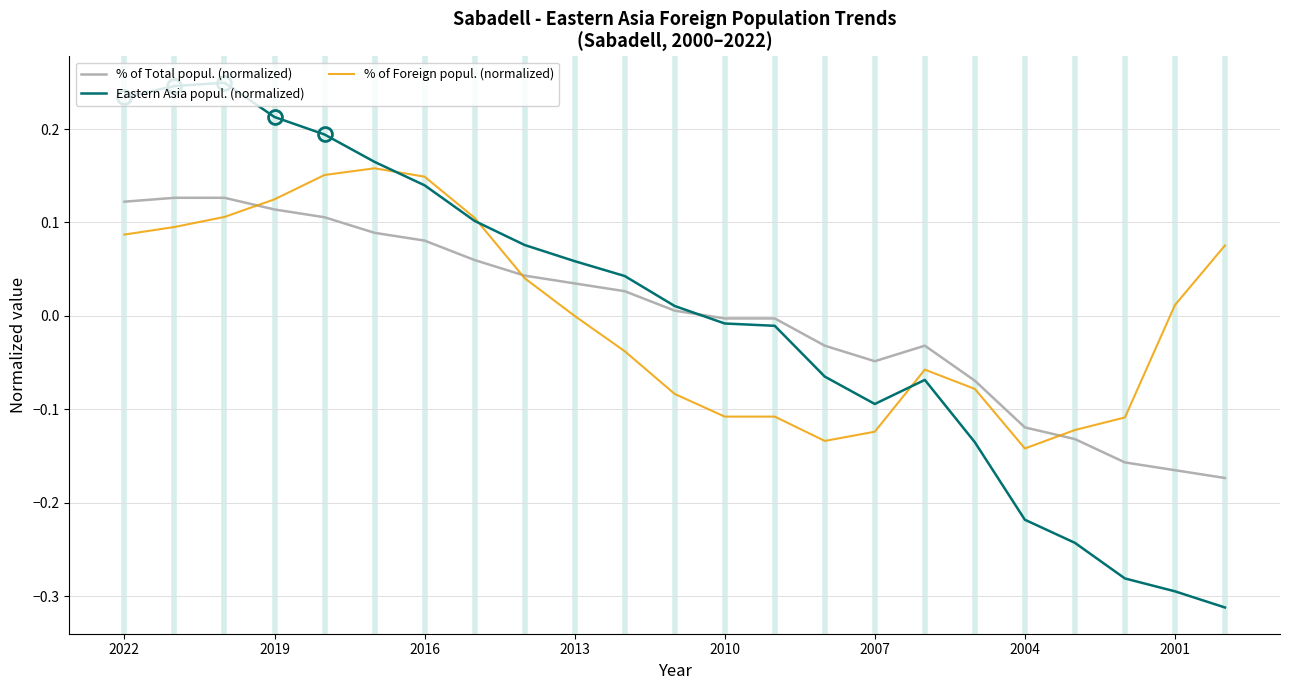

How many values in Eastern Asia popul. (normalized) are above zero?

12